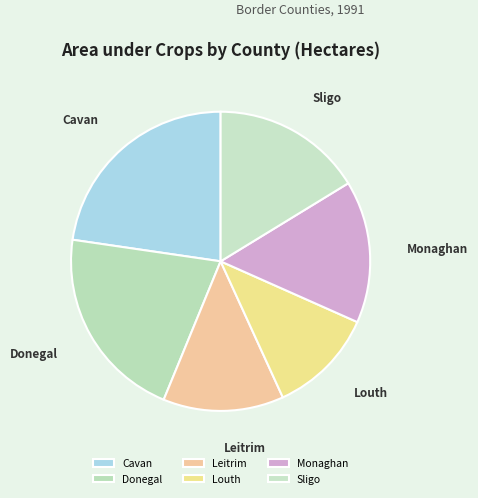

The Donegal slice represents 21% of the pie. True or false?

True